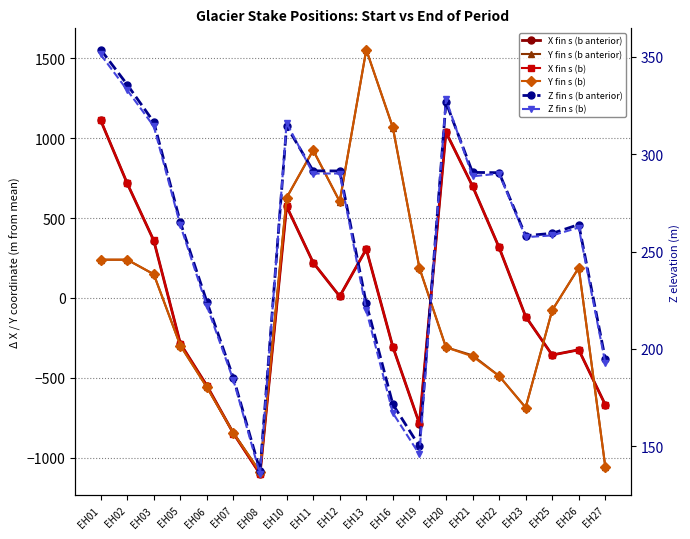

The Z fin s (b anterior) series shows 344.9 at EH05. True or false?

False